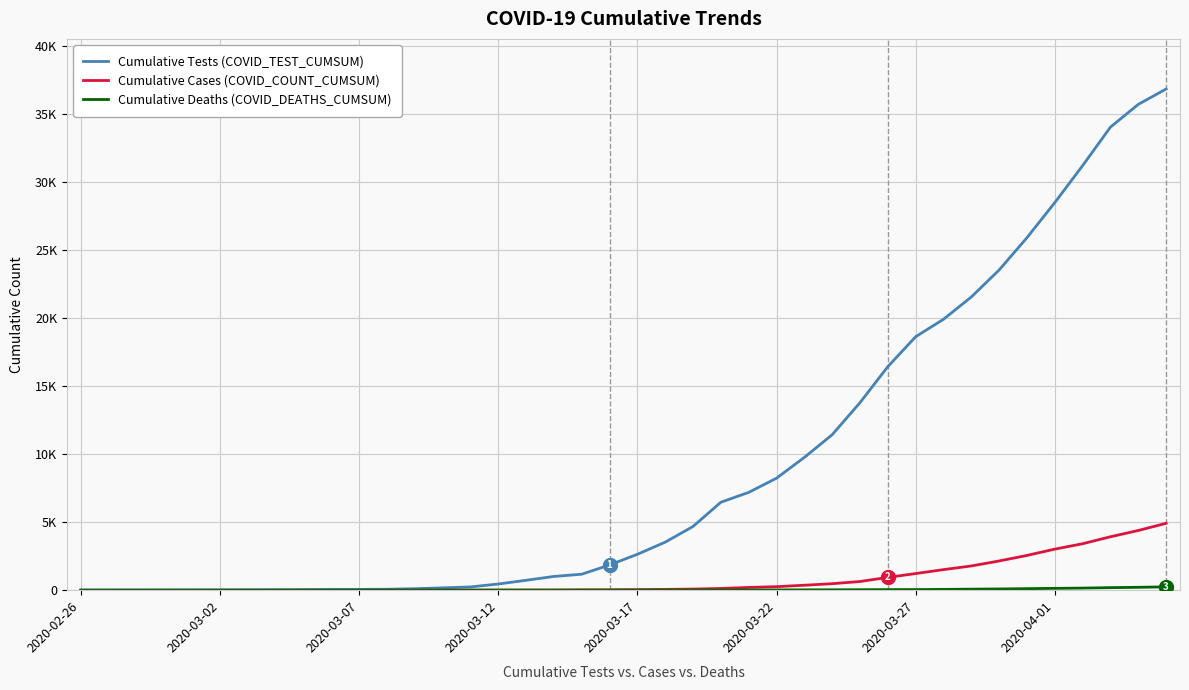

Does the chart have visible grid lines?

Yes